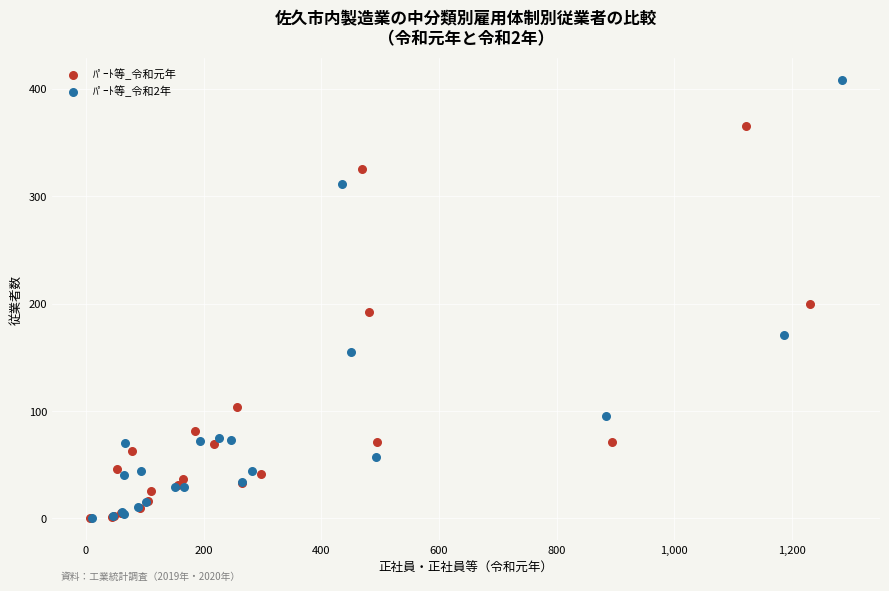

Which series has the largest Y range (max minus min)?

ﾊﾟｰﾄ等_令和2年